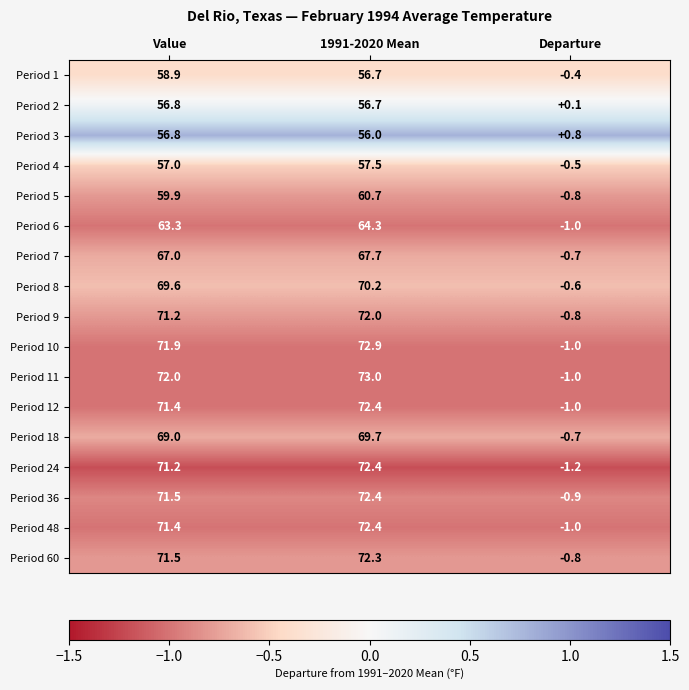

Rank the categories by Period 3 value from lowest to highest.

Departure, 1991-2020 Mean, Value